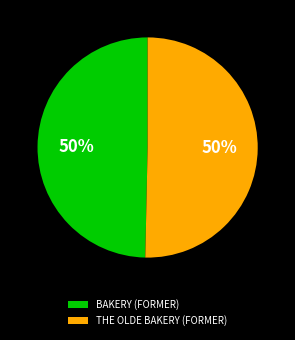

Combined, do THE OLDE BAKERY (FORMER) and BAKERY (FORMER) account for over 50%?

Yes